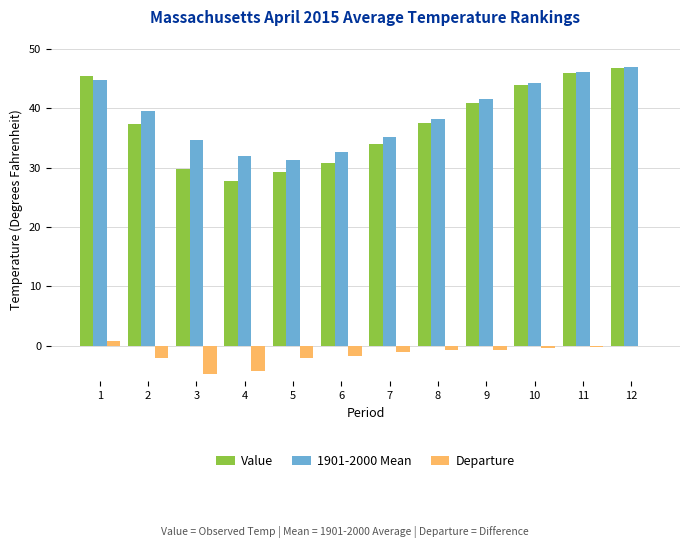

What is the sum of the Value values at 2 and 3?

67.2